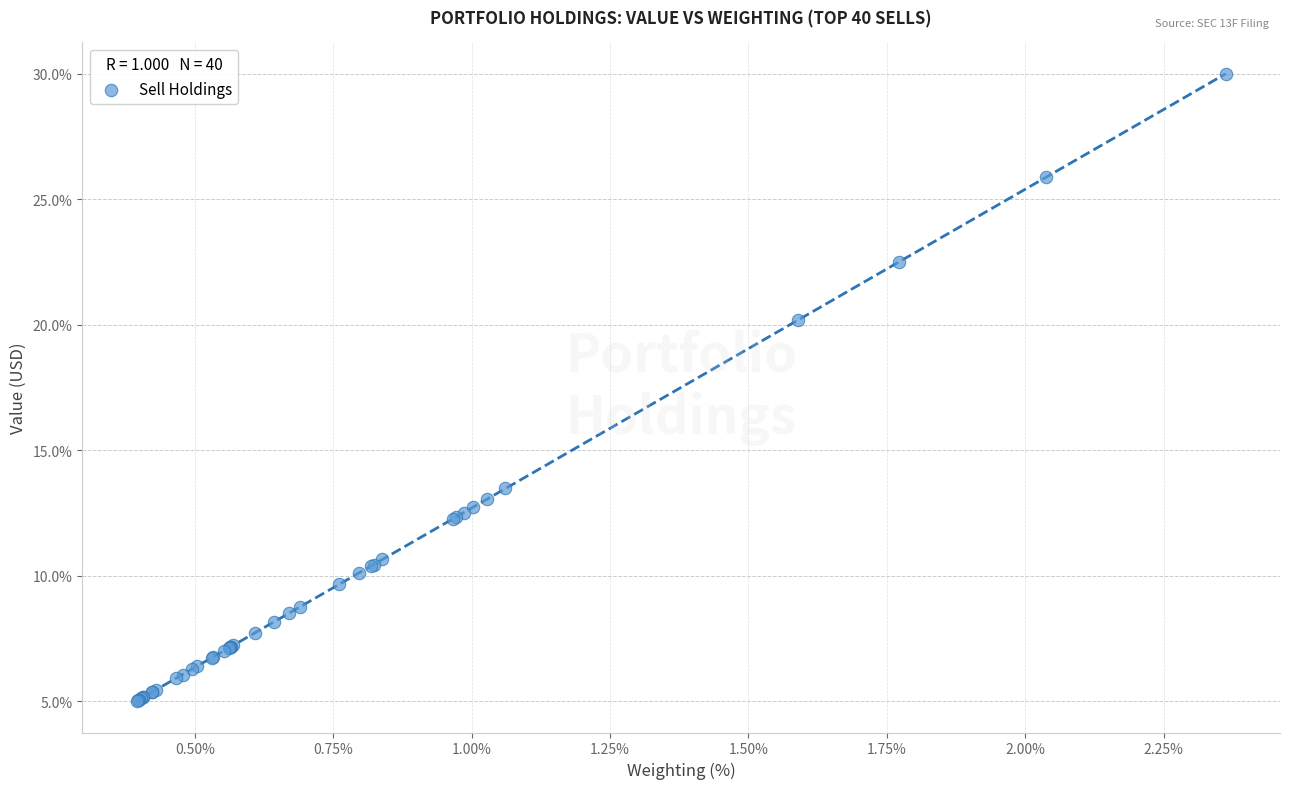

What Y value in the scatter plot is closest to 17?

20.2